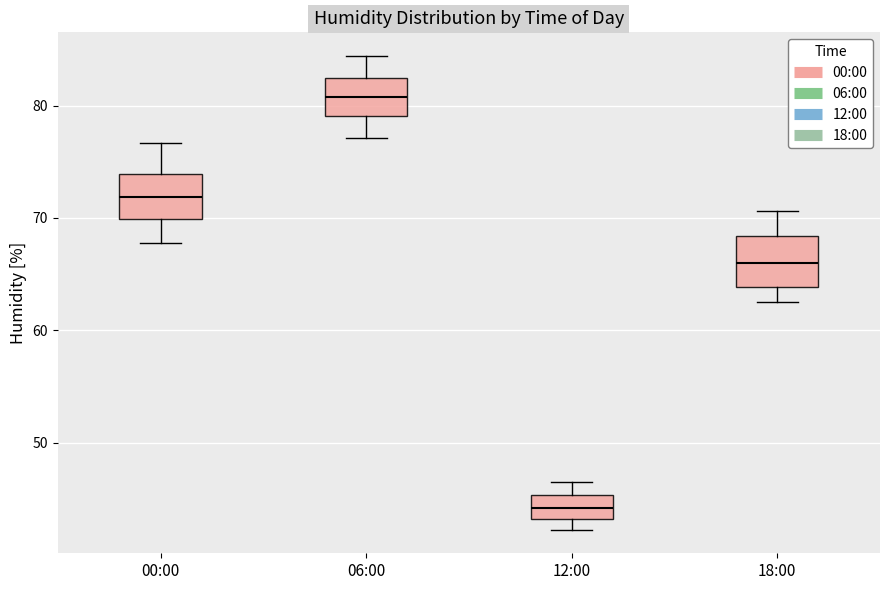

Where does the upper whisker of the box for 12:00 end on the y-axis? The values are not printed on the chart, so give them approximately, as read against the axis.

47